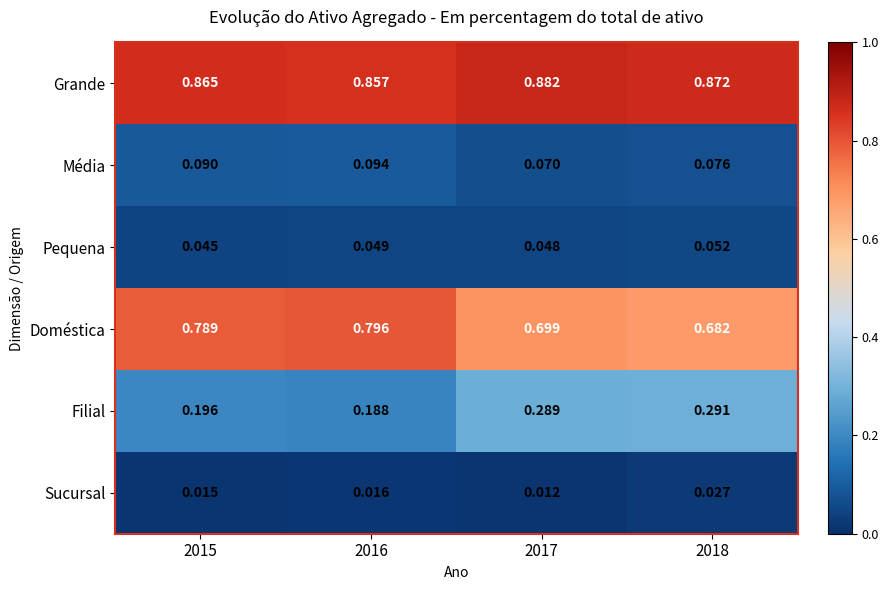

List the series in order of their peak value, highest first.

Grande, Doméstica, Filial, Média, Pequena, Sucursal